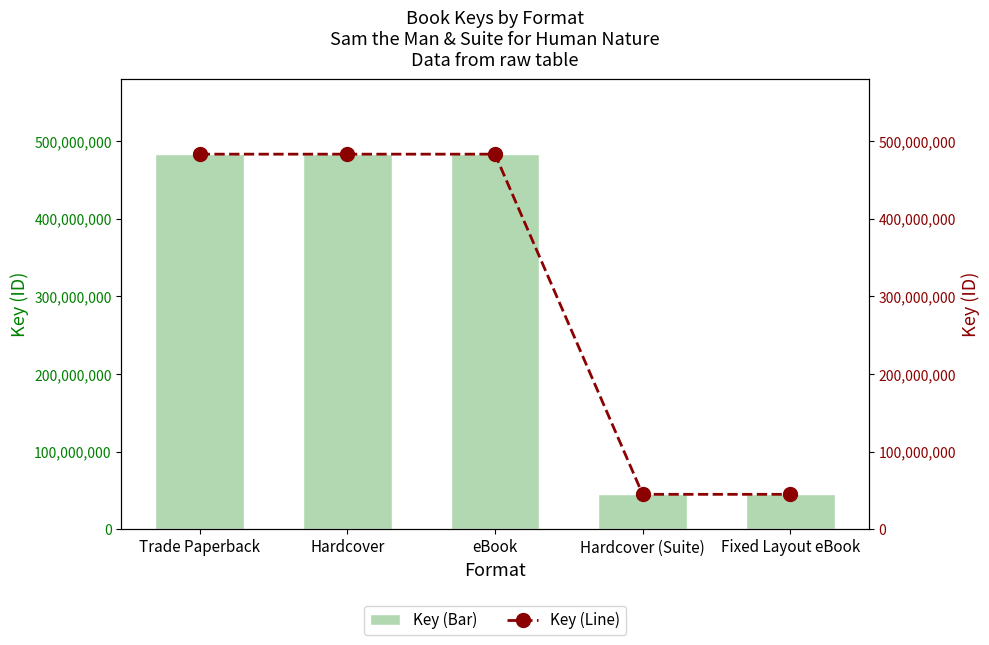

What is the value of the Key (Bar) bar at the 3rd from the left?

483162992